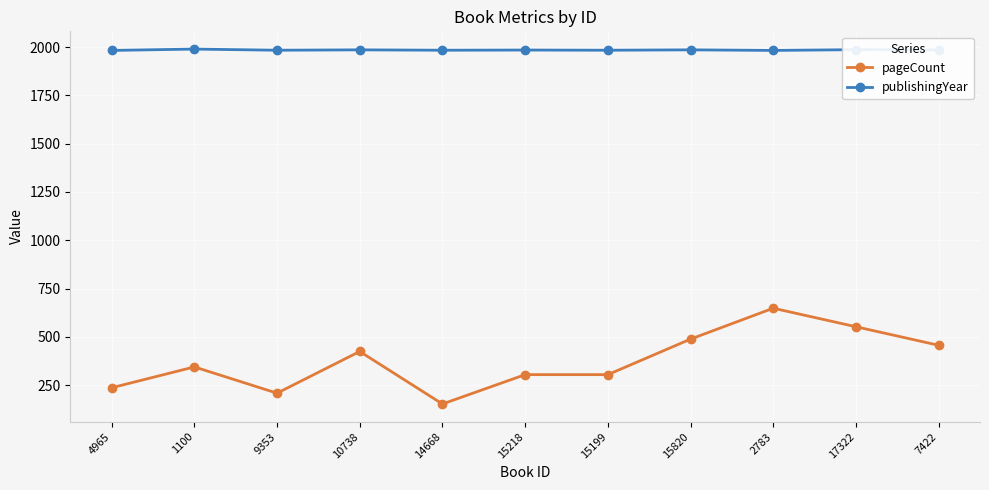

What is the minimum value shown in the chart?

152